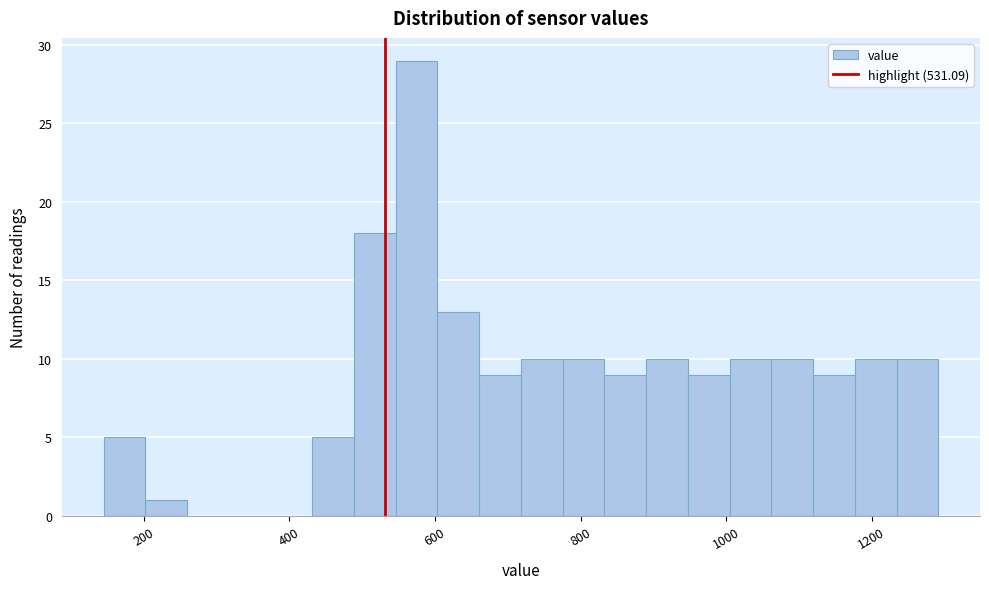

Around what value on the x-axis is the tallest bar? Give the approximate position of its centre, as read against the axis.

580